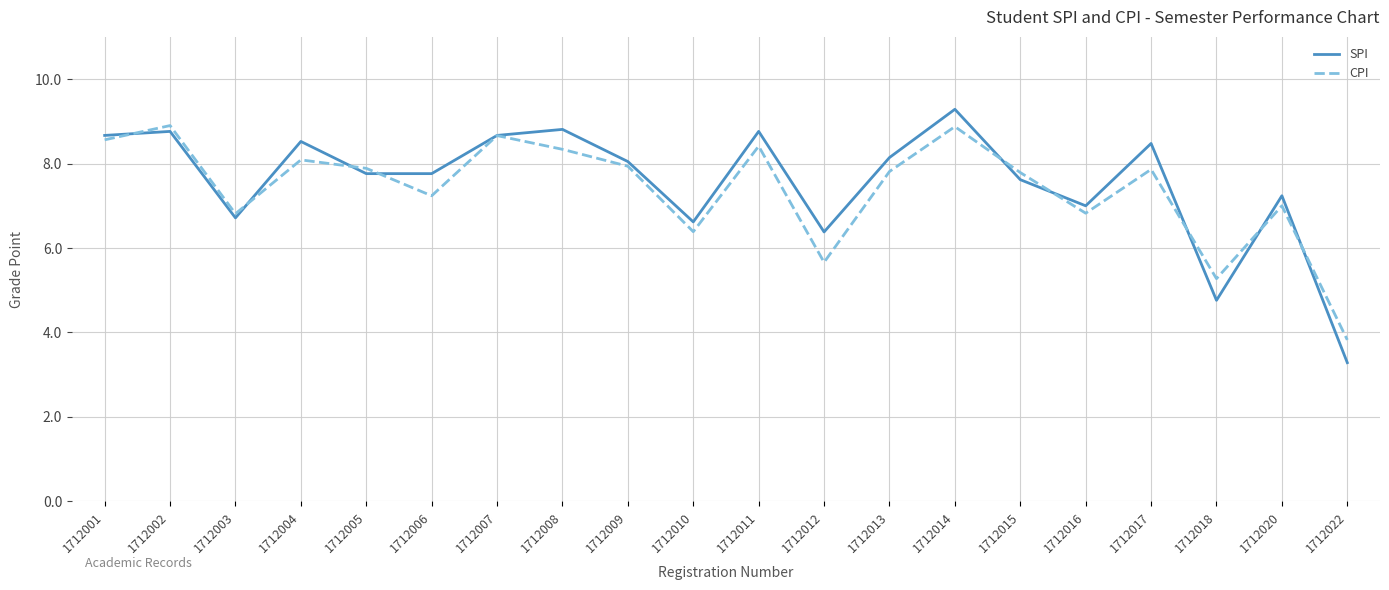

Is the value of CPI at 1712016 greater than the value of SPI at 1712008?

No